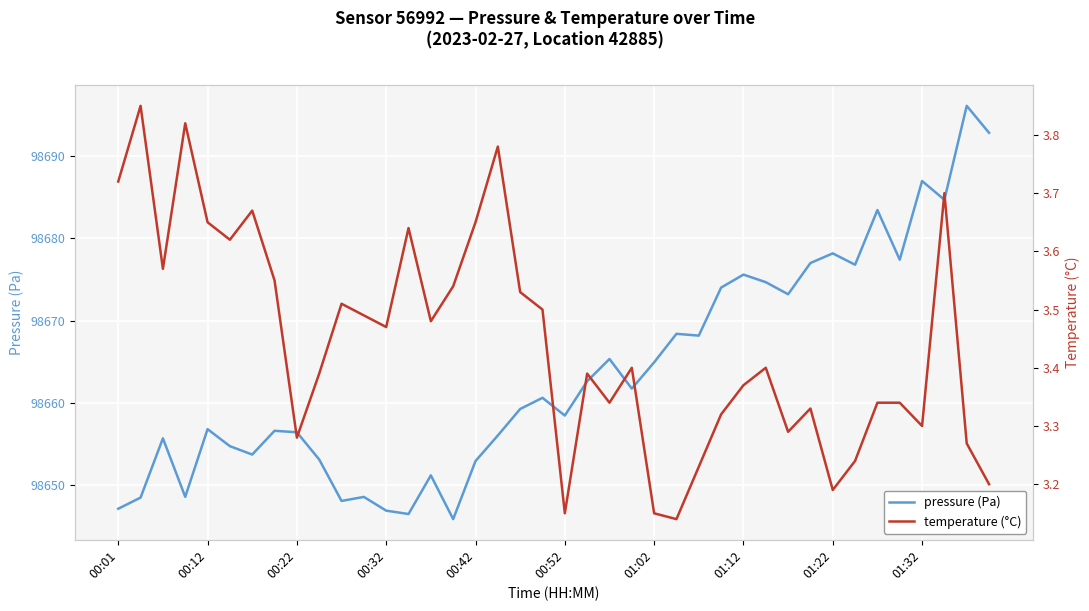

Rank the series by their maximum value, from highest to lowest.

pressure (Pa), temperature (°C)